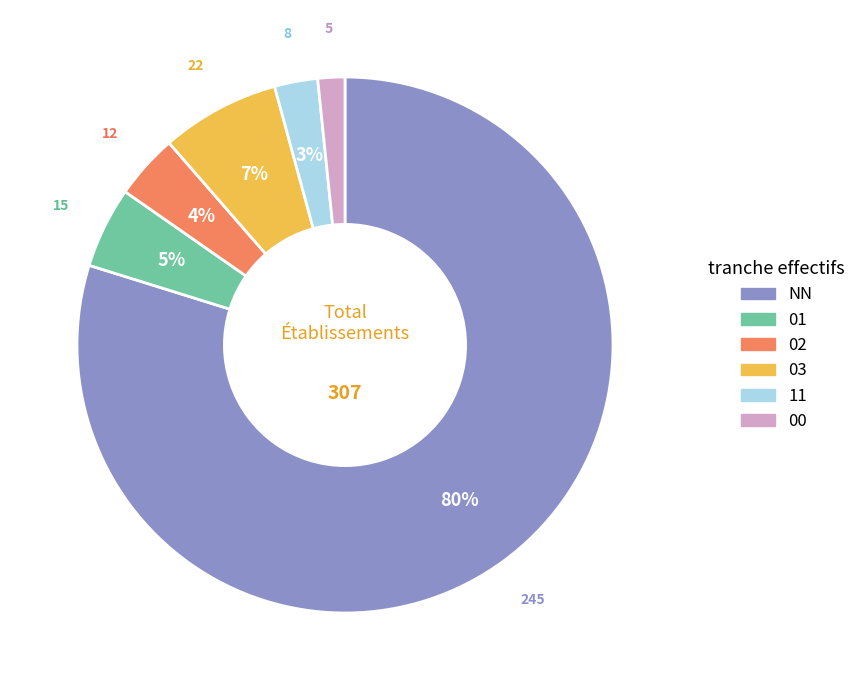

To the nearest percent, what is the difference between the 11 and 00 slice percentages?

1%